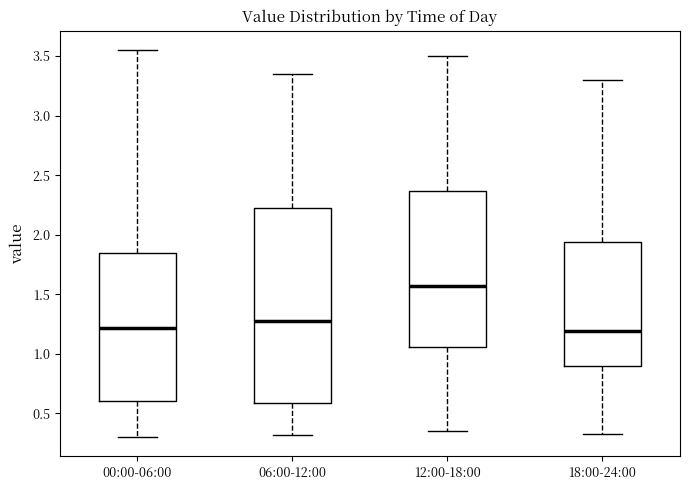

Which box is the tallest, from its lower edge to its upper edge?

06:00-12:00